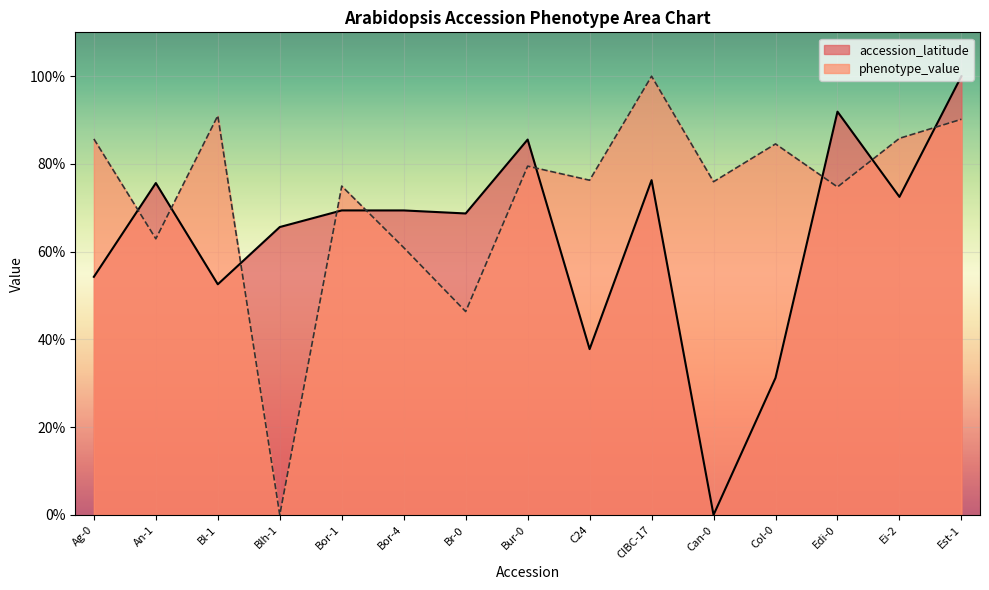

How many intersections are there between phenotype_value and accession_latitude?

9